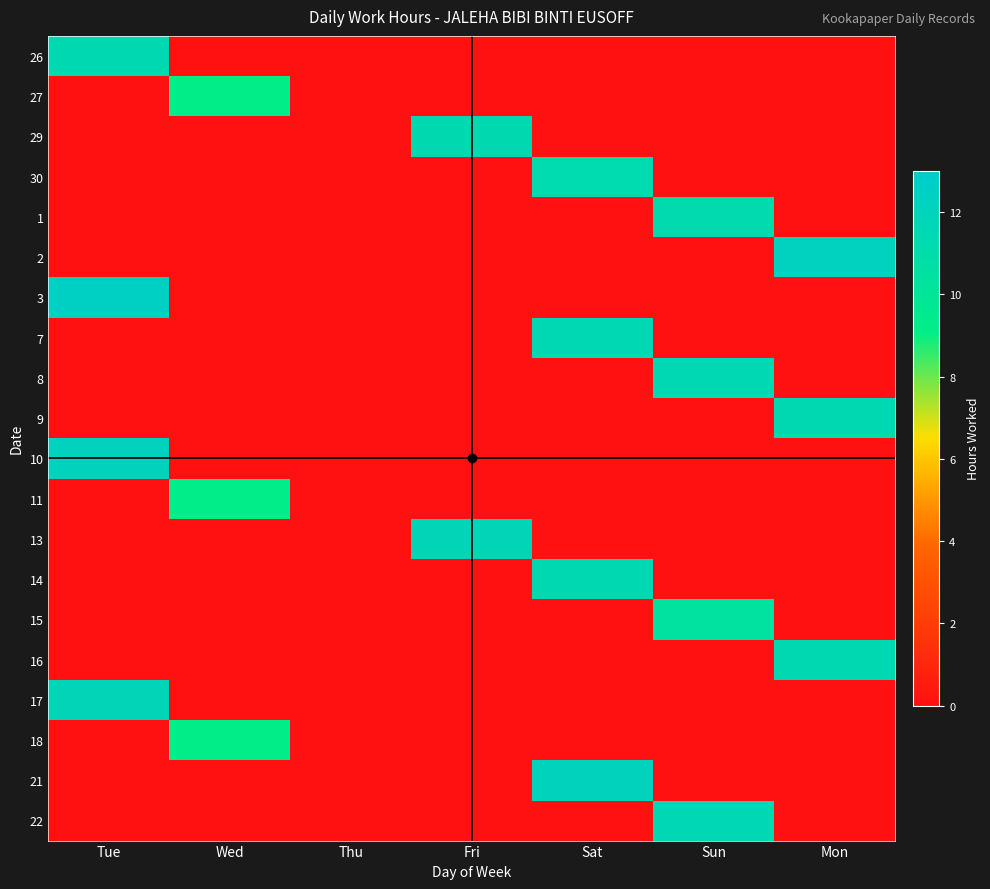

True or false: 13 has a value of 11.8 at Fri.

True